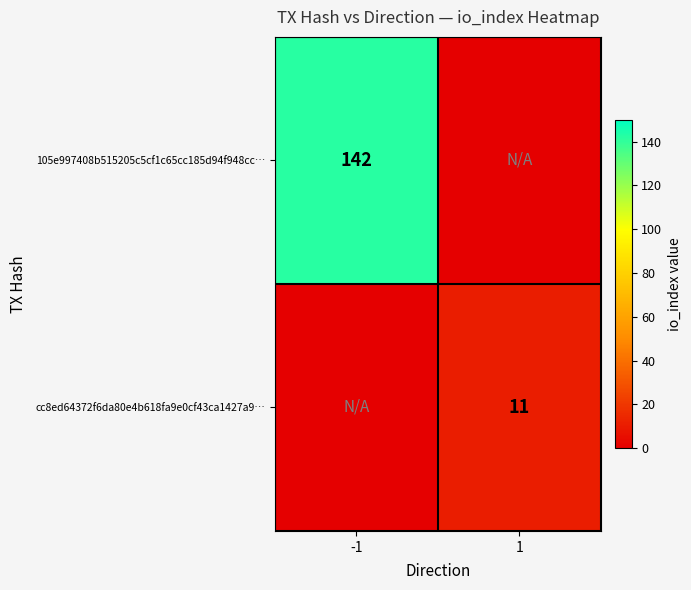

True or false: 105e997408b515205c5cf1c65cc185d94f948cc… has a value of 142 at -1.

True